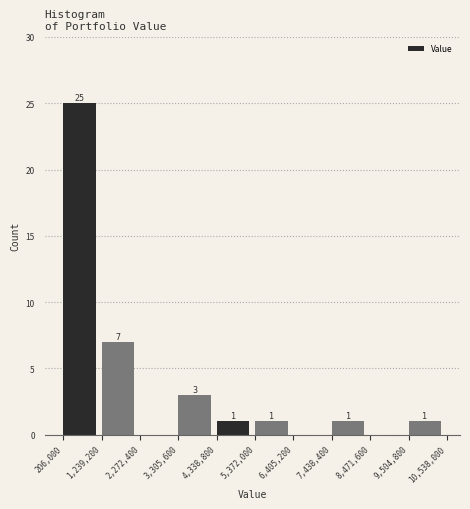

Over which range of the x-axis is the bar tallest?

206,000 to 1,239,200